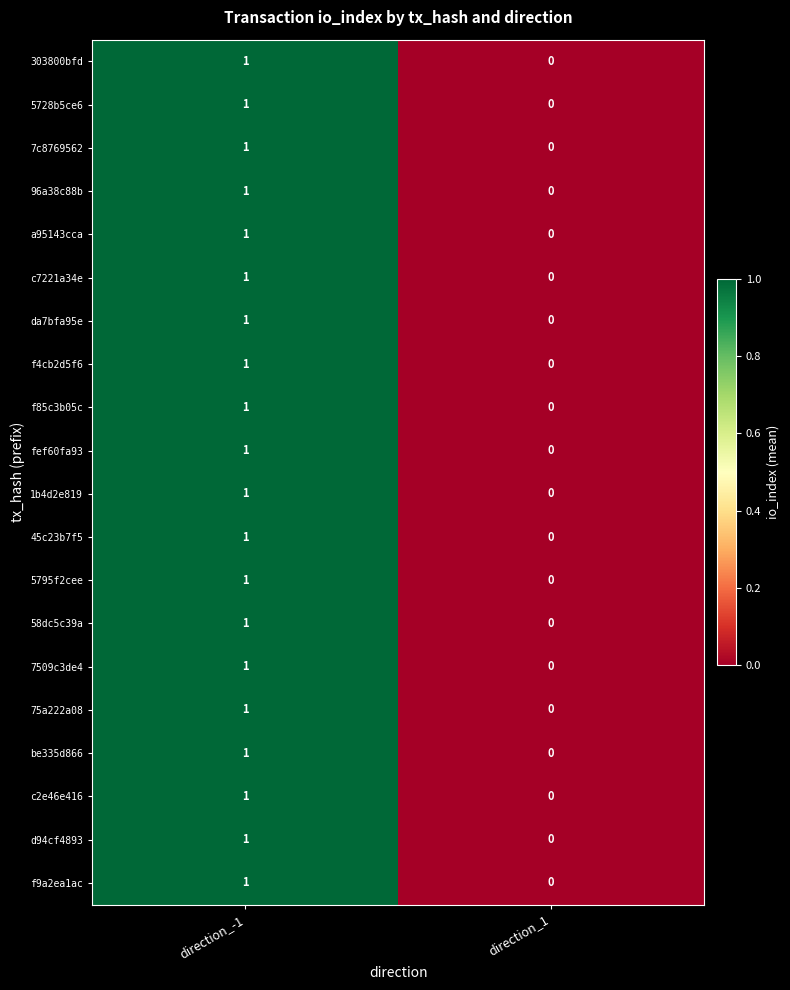

The d94cf4893 series shows 1 at direction_1. True or false?

False